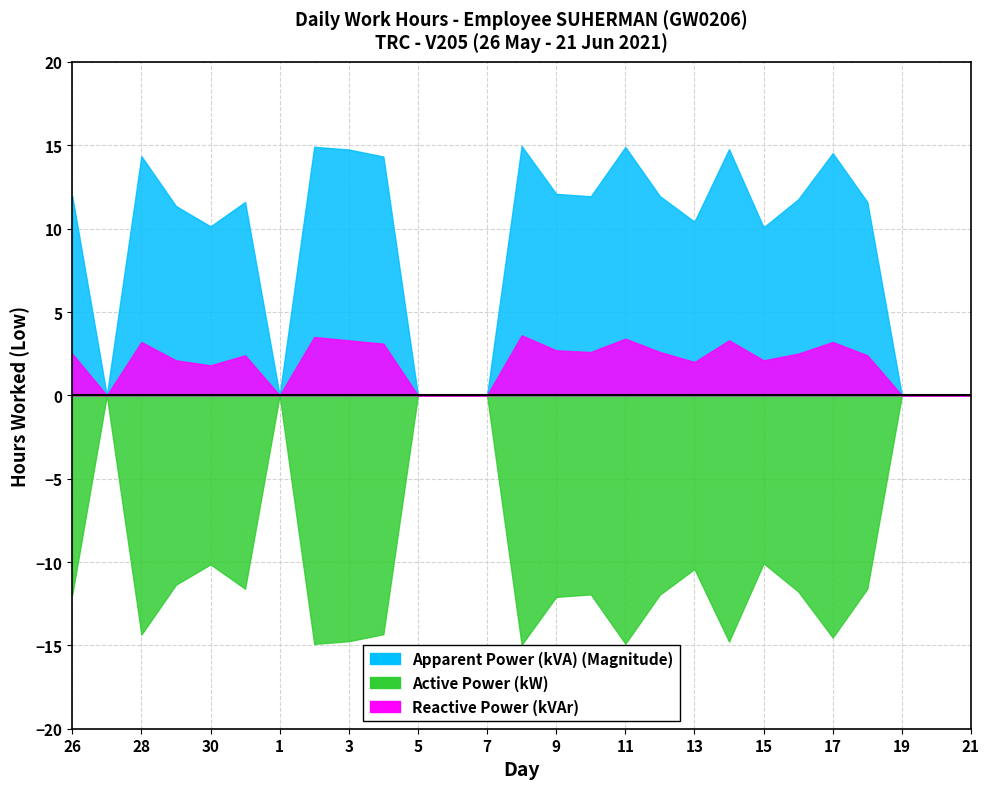

What is the sum of all Apparent Power (kVA) (Magnitude) values?

242.4